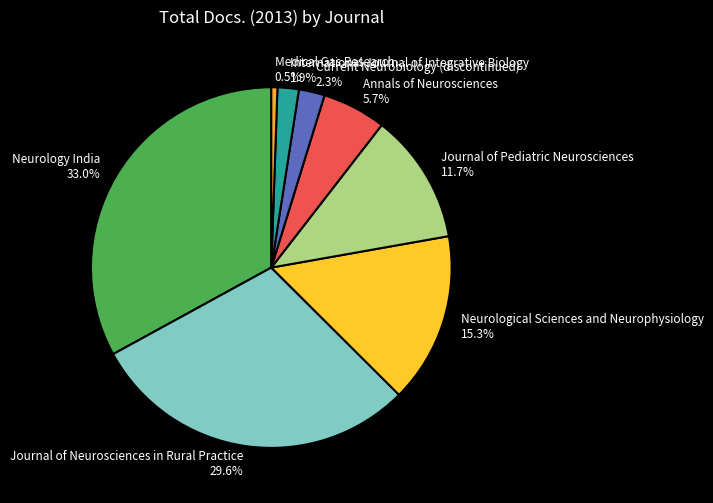

What is the largest slice in the pie chart?

Neurology India